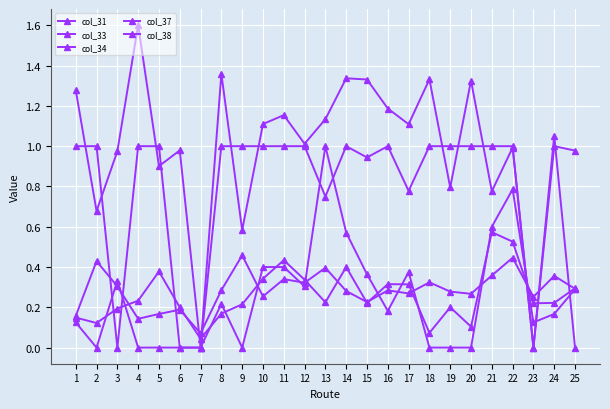

Rank the categories by col_34 value from highest to lowest.

13, 22, 21, 14, 10, 11, 17, 15, 3, 12, 25, 8, 16, 24, 1, 23, 2, 4, 5, 6, 7, 9, 18, 19, 20